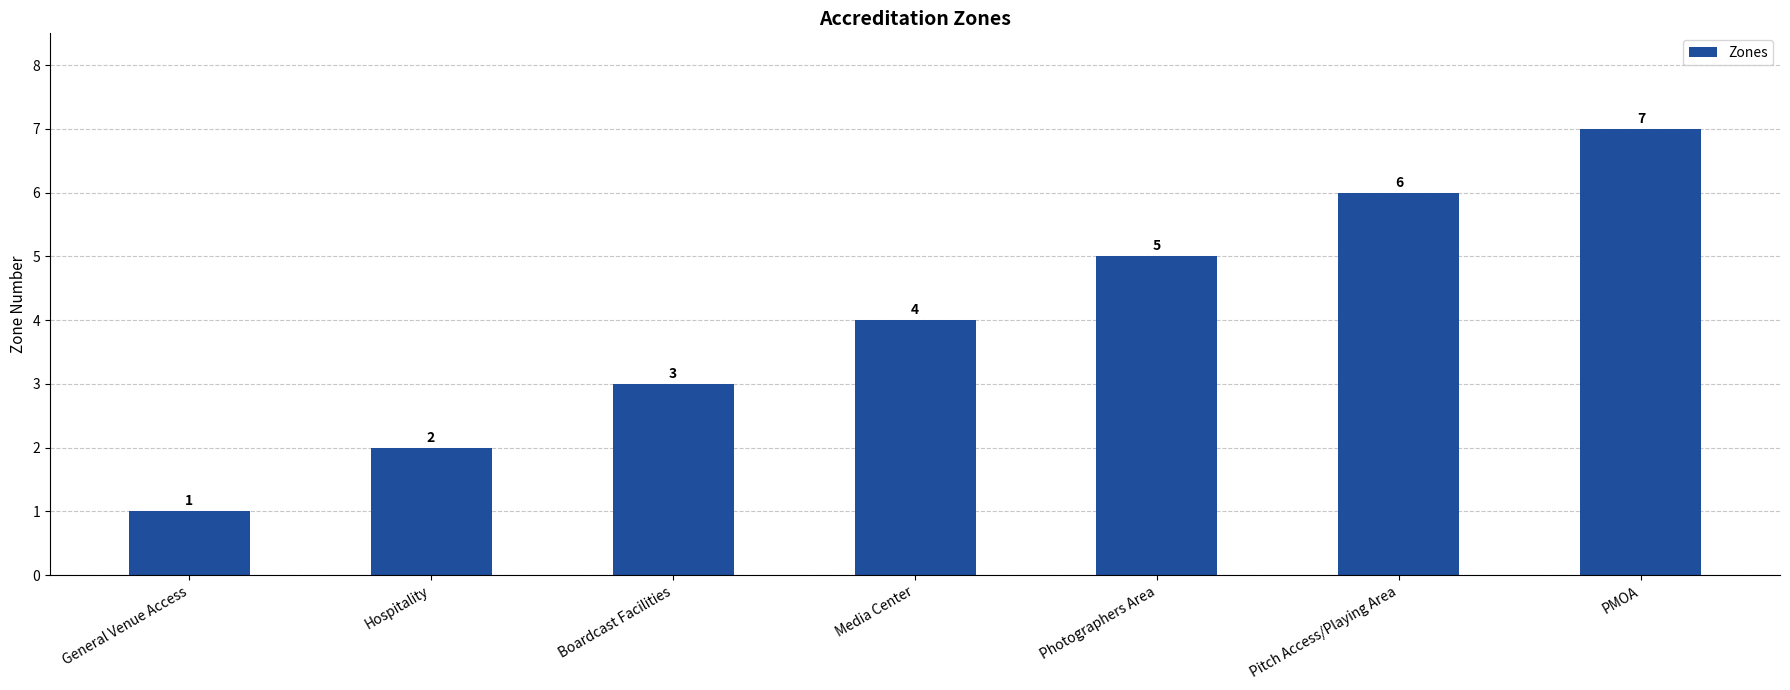

What position from the left is Boardcast Facilities?

3